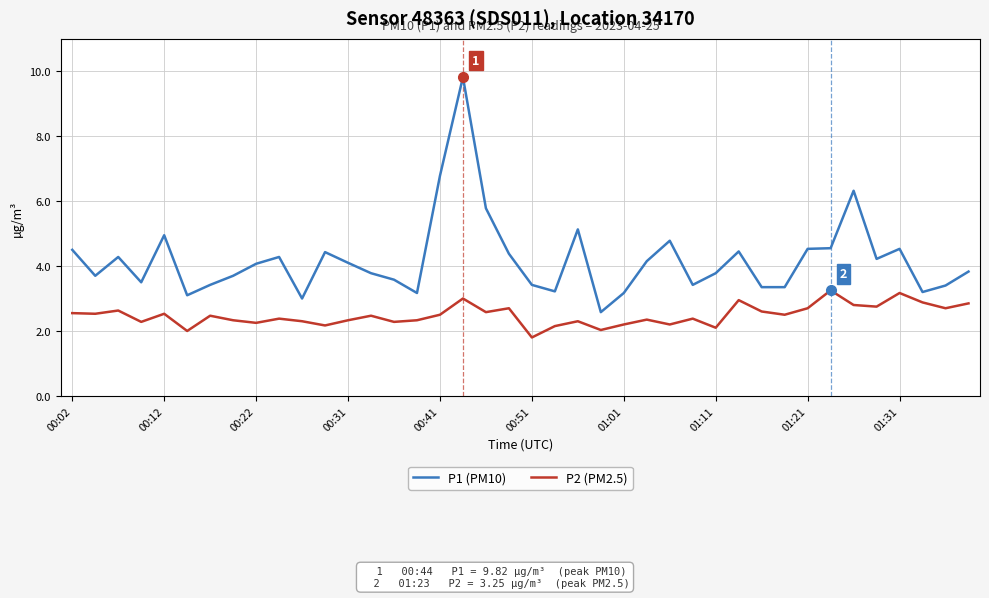

Which series has the largest total across all categories?

P1 (PM10)